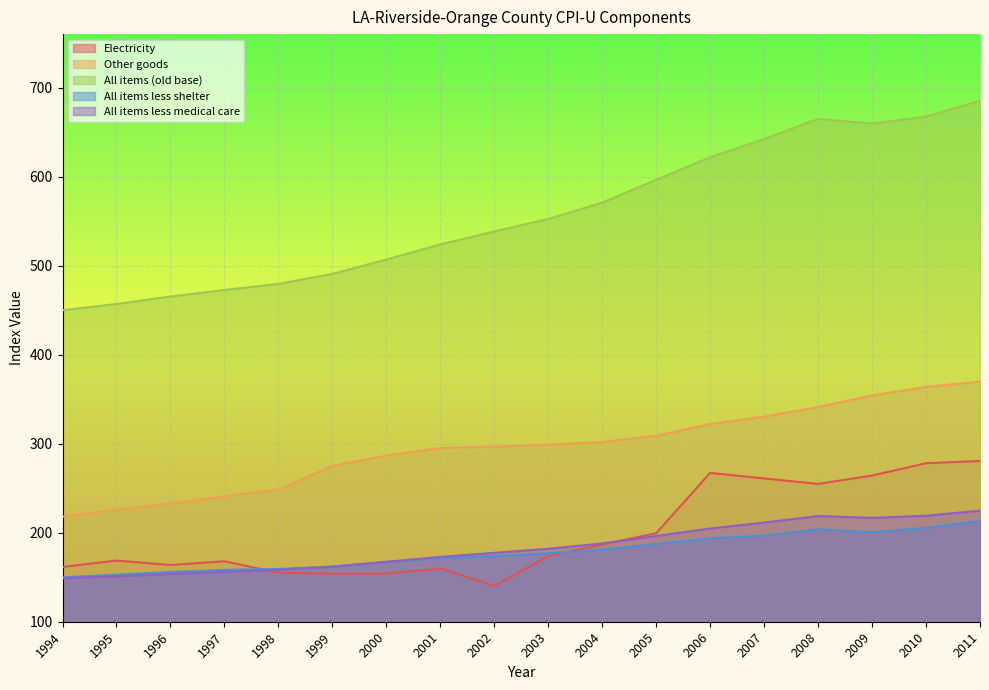

Reading left to right, list all the values displayed in this chart.

Electricity: 161.5	168.7	163.7	167.9	155.0	154.1	154.1	159.8	140.2	173.7	186.7	199.4	267.2	260.9	254.8	264.2	278.1	280.5
Other goods: 218.0	225.6	232.8	240.7	248.5	275.0	286.6	295.1	296.7	298.8	301.9	308.8	322.0	330.3	341.1	354.2	363.7	369.7
All items (old base): 449.9	456.9	465.3	472.6	479.5	490.7	506.8	523.8	538.4	552.3	570.8	596.3	621.7	642.1	664.8	659.5	667.4	685.2
All items less shelter: 149.8	152.9	155.9	158.2	159.3	162.0	167.0	171.5	173.8	176.9	181.0	187.4	193.7	196.6	203.9	200.5	205.5	213.3
All items less medical care: 148.9	151.0	153.6	156.1	158.3	161.9	167.3	172.8	177.4	181.9	187.9	196.3	204.7	211.3	218.8	216.7	219.0	224.8